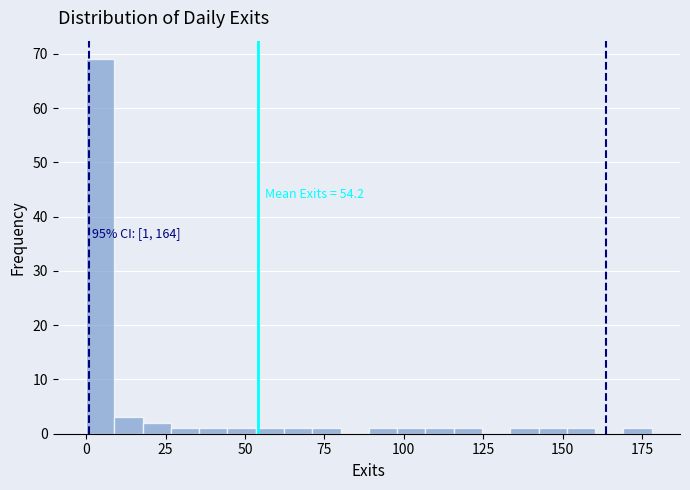

Around what value on the x-axis is the tallest bar? Give the approximate position of its centre, as read against the axis.

5